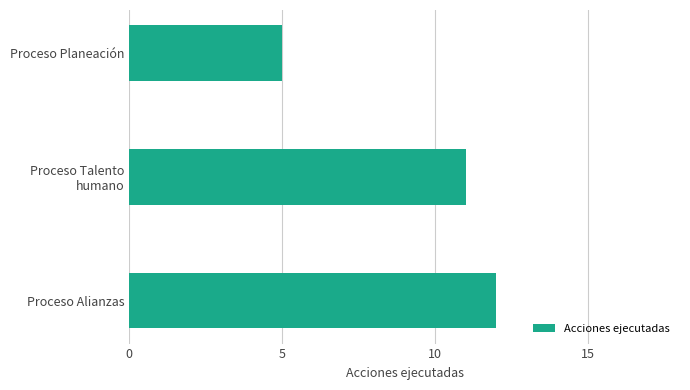

What is the change in value from Proceso Alianzas to Proceso Planeación?

-7